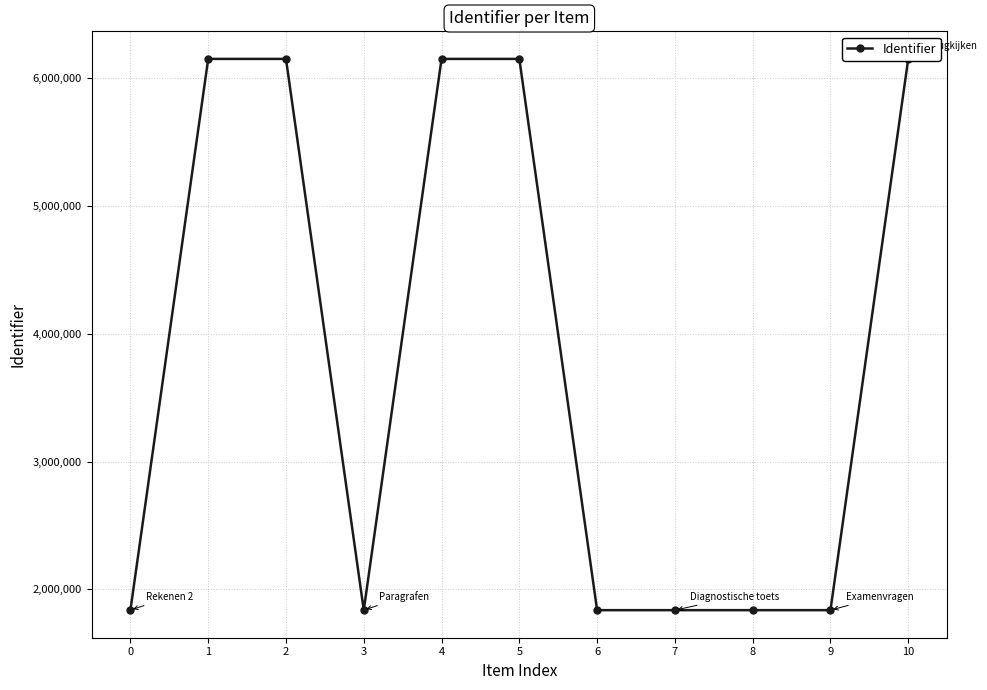

Read the value at 10, to the nearest 10.

6151970